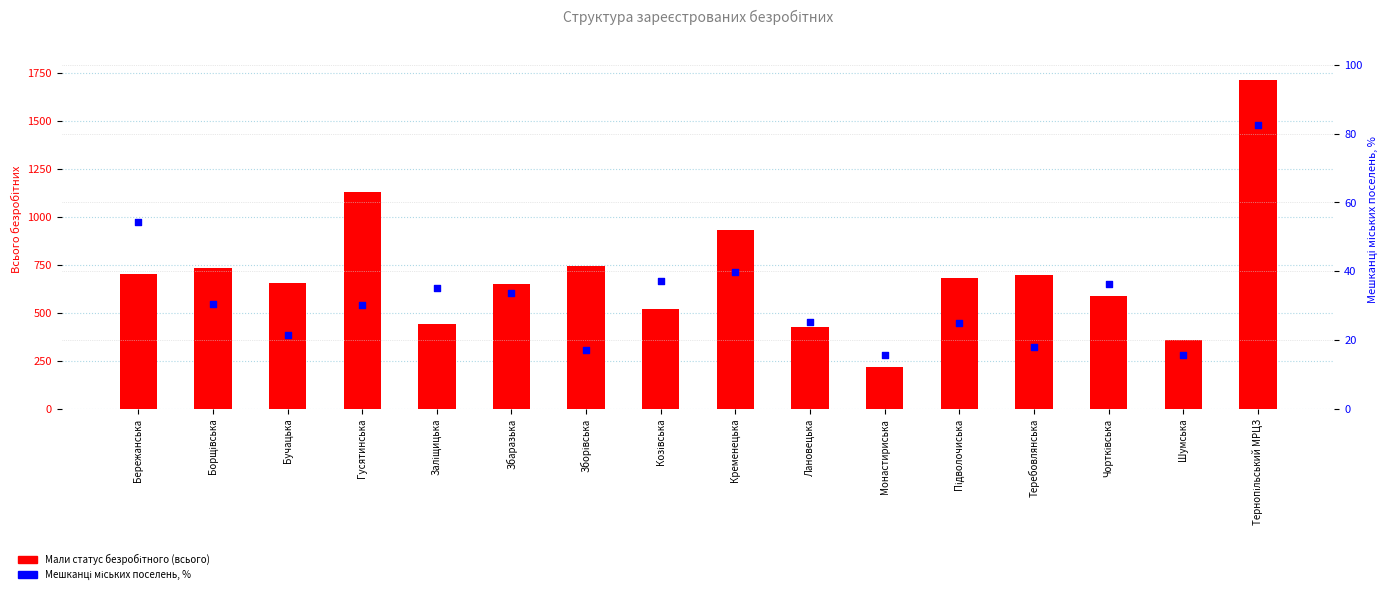

Which series has the largest total across all categories?

Мали статус безробітного (всього)